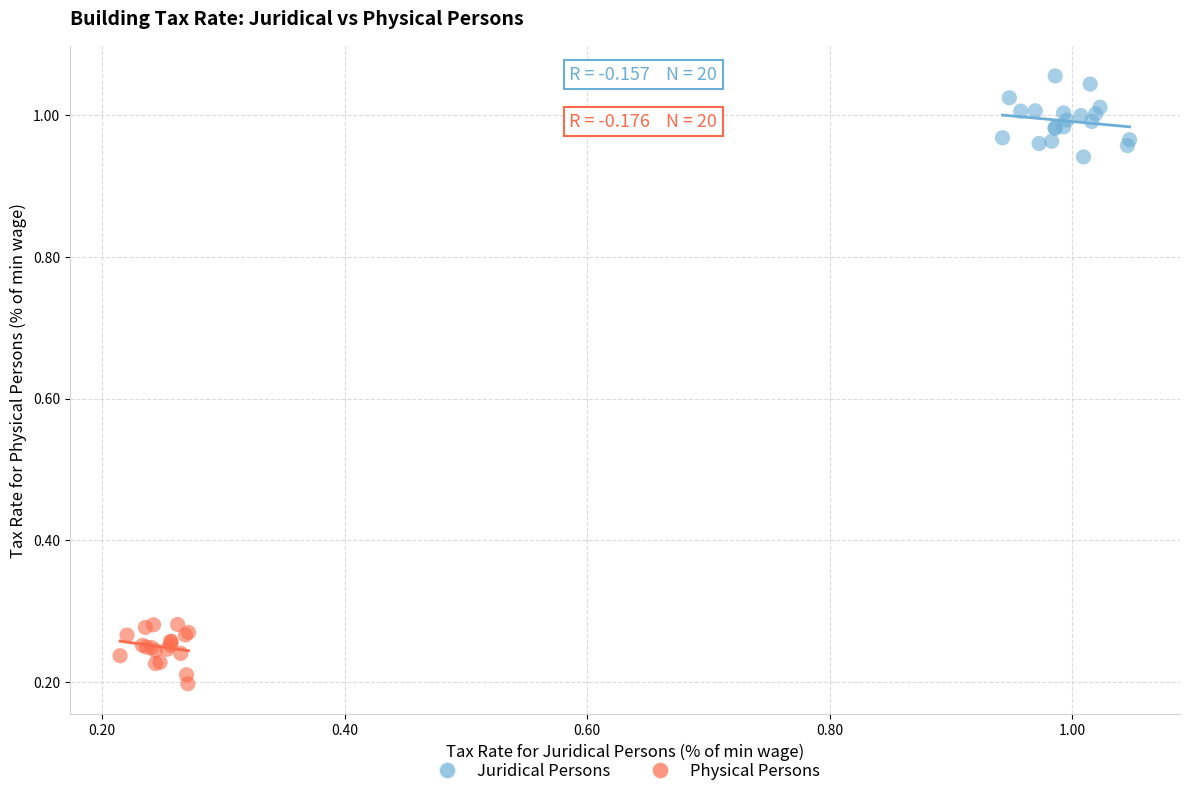

Which series reaches the minimum Y coordinate?

Physical Persons